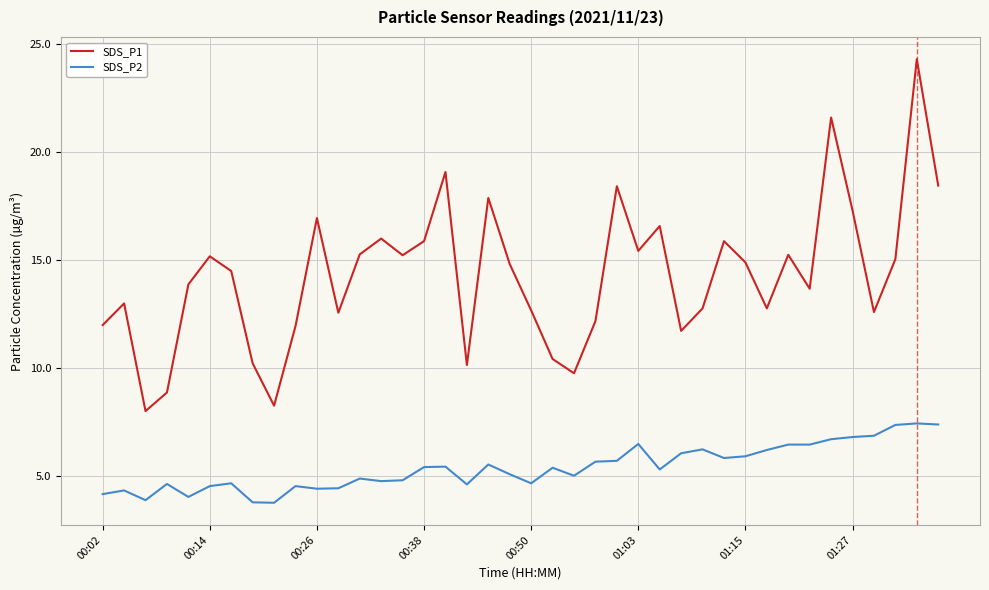

Which series has the largest total across all categories?

SDS_P1